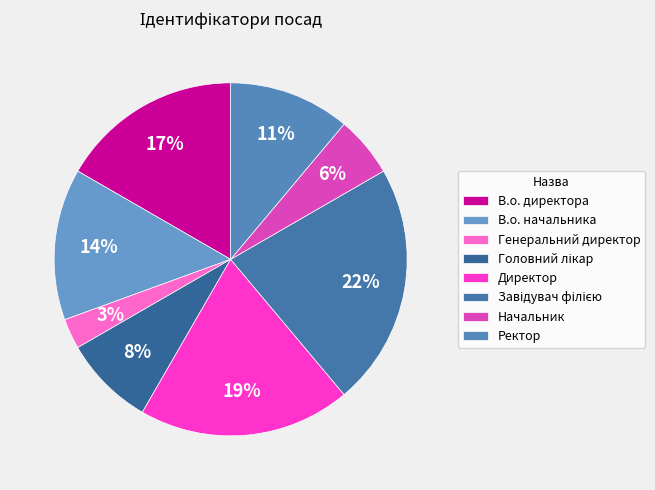

To the nearest percent, what percentage of the pie is Начальник?

6%